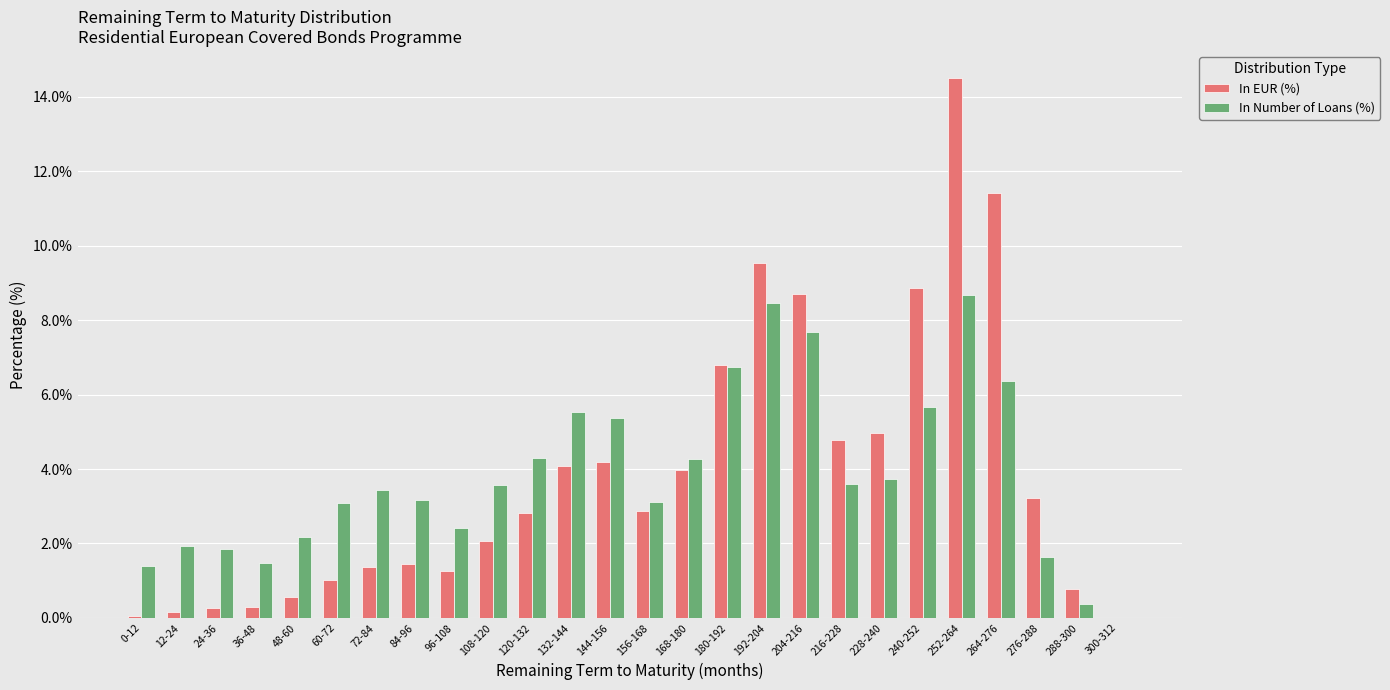

At which label does In Number of Loans (%) first exceed 3?

60-72